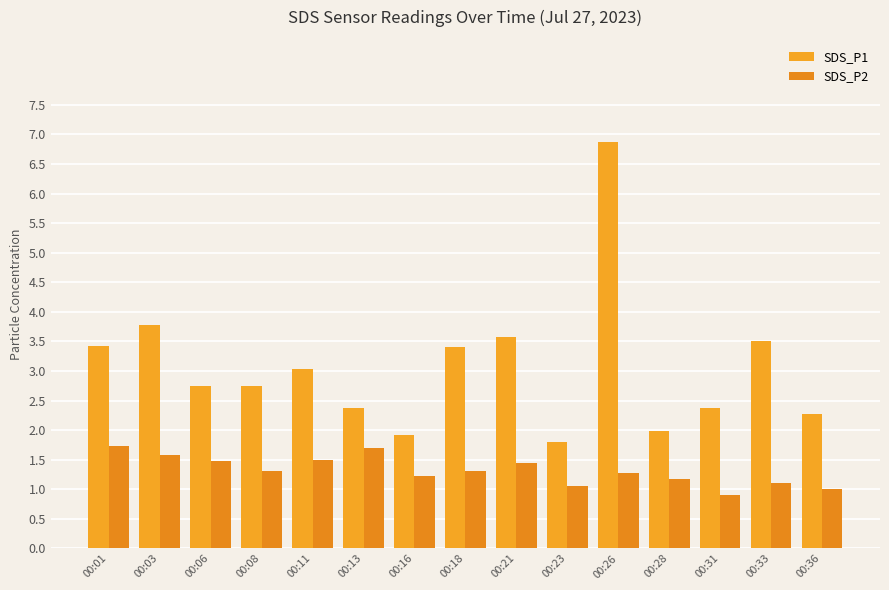

What are all the series names shown in the legend?

SDS_P1, SDS_P2